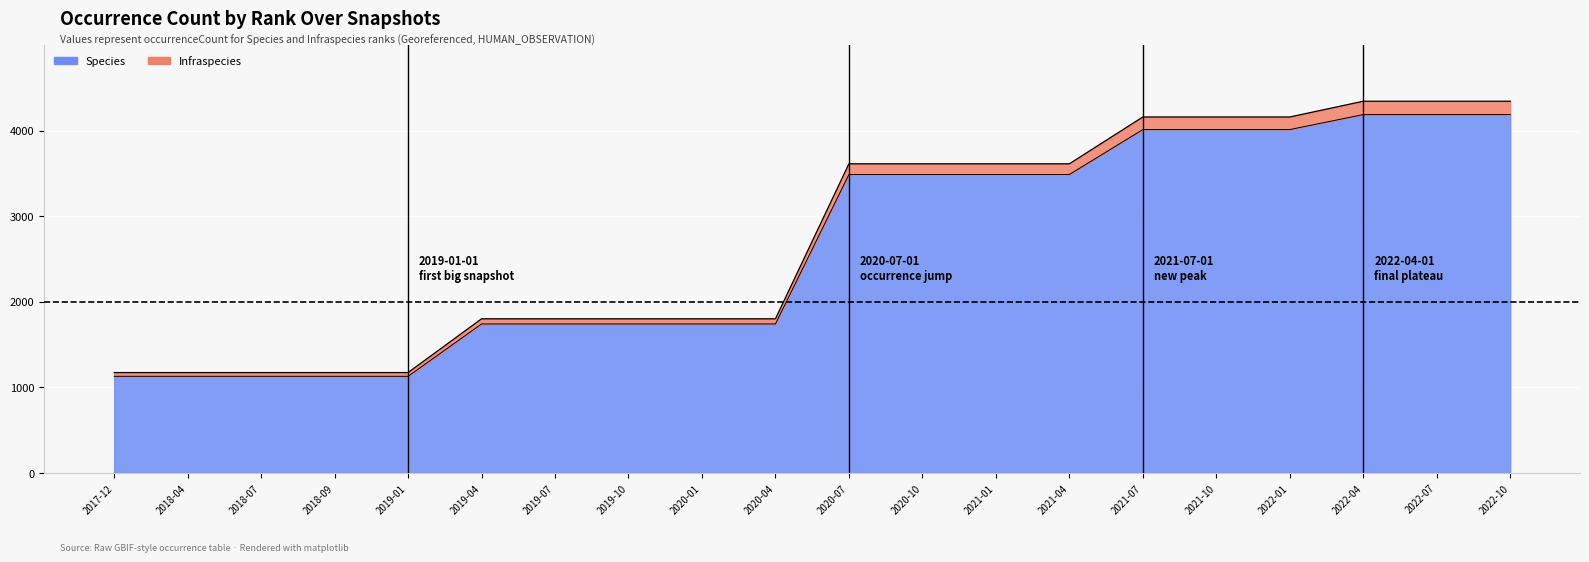

What is the sum of all Species values?

52915